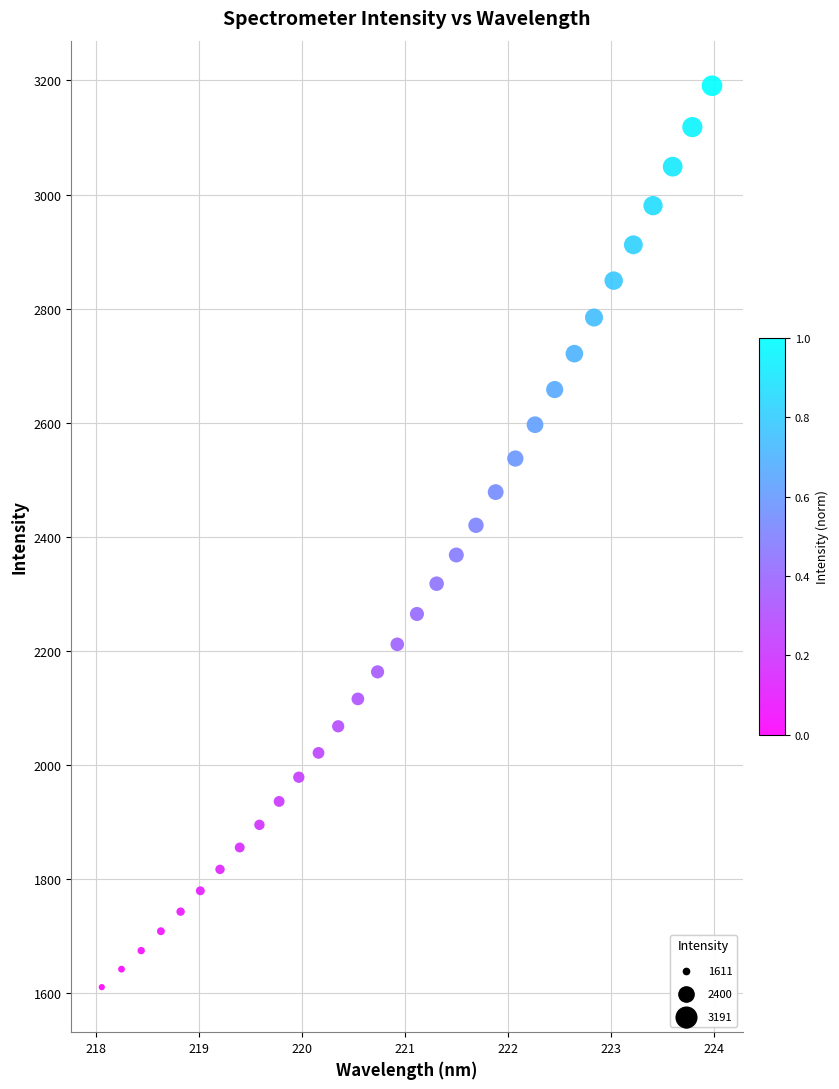

What is the range of X values (max minus min)?

5.9